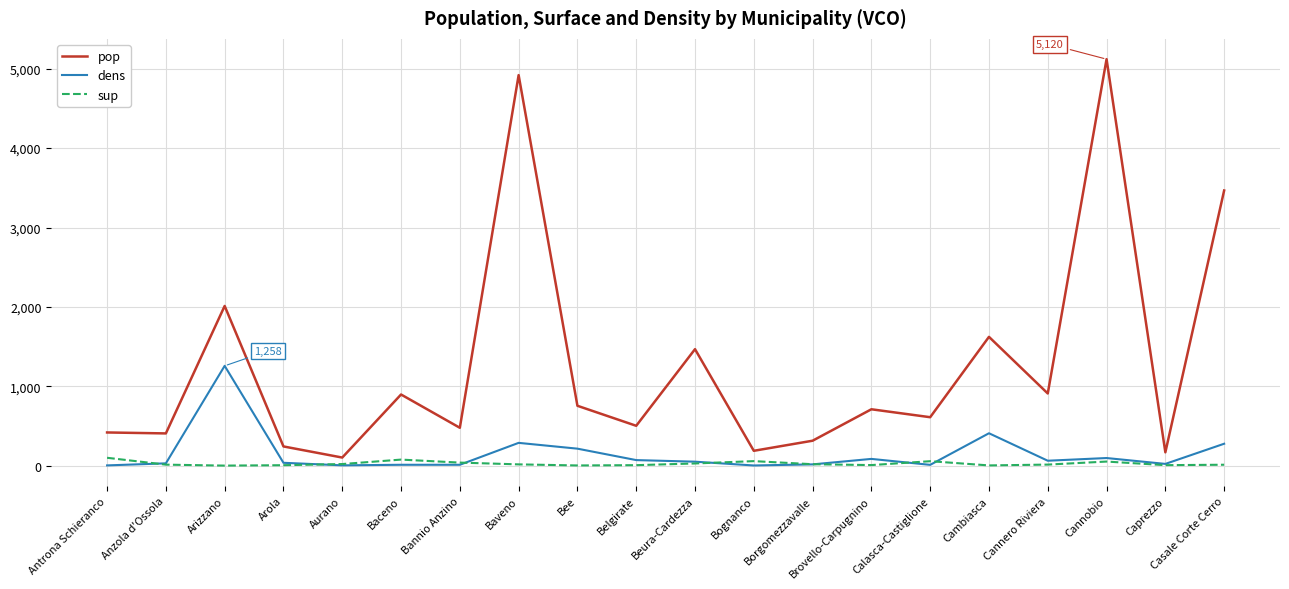

Is the value of sup at Baceno greater than the value of pop at Baceno?

No